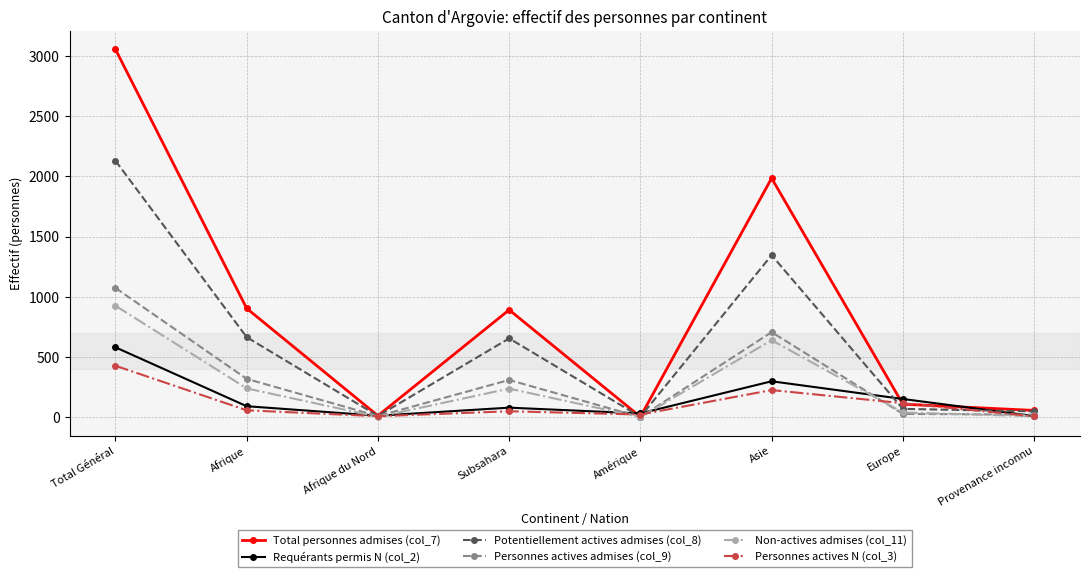

At which category does Potentiellement actives admises (col_8) reach its first local valley?

Afrique du Nord